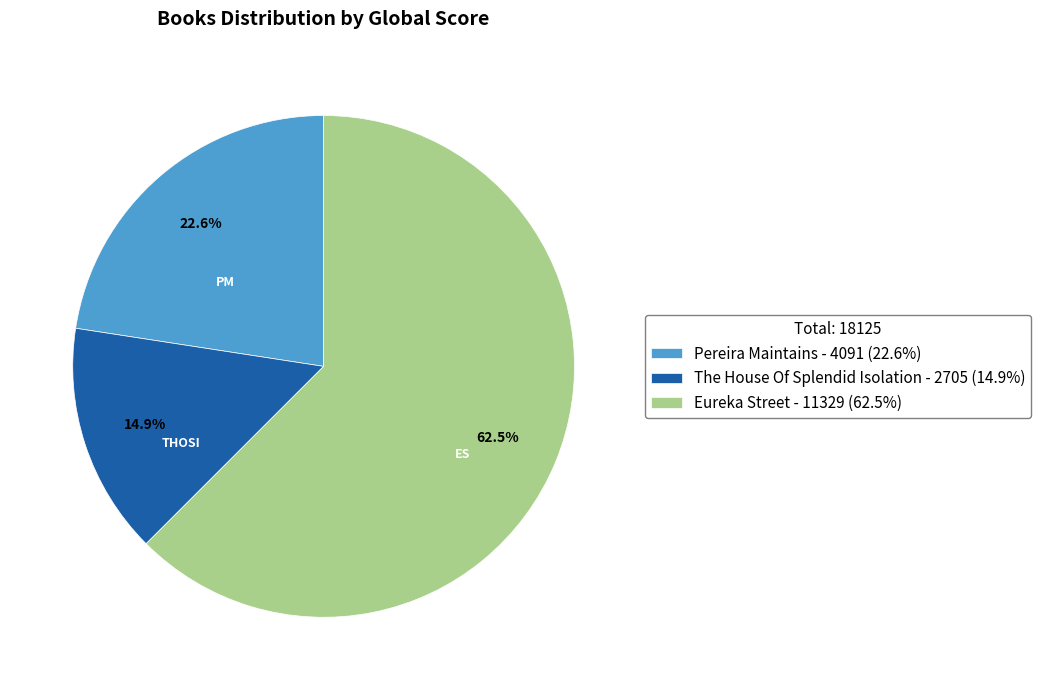

To the nearest percent, what is the average slice percentage?

33%